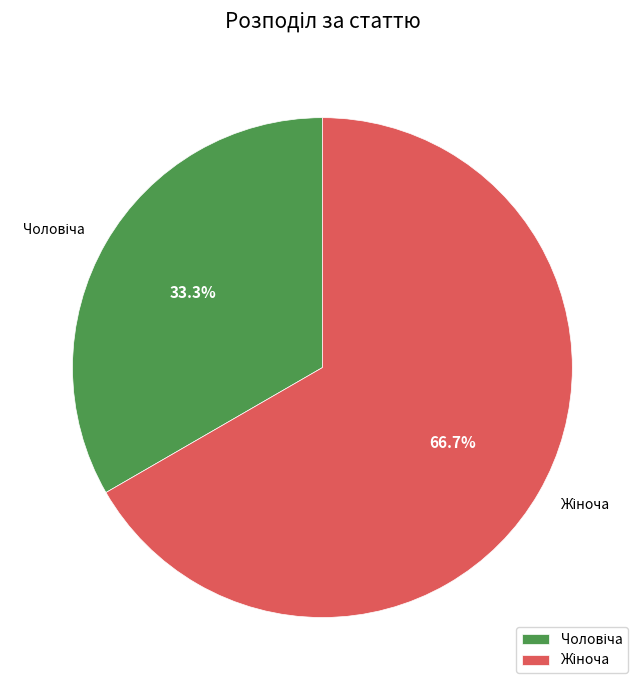

Is there any slice that represents more than half of the pie?

Yes